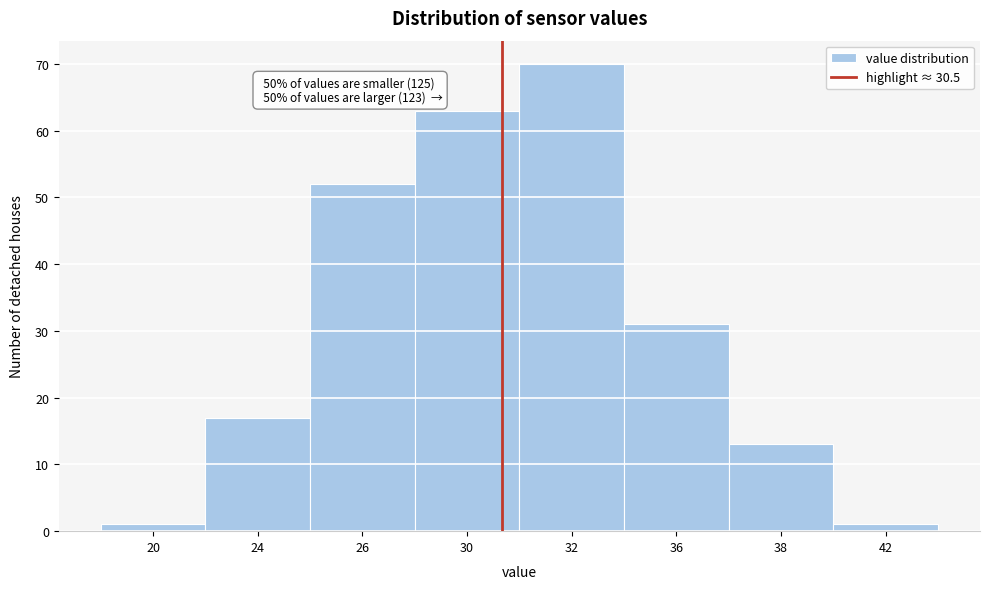

Reading left to right, what are all the values shown in this chart?

20=1	24=17	26=52	30=63	32=70	36=31	38=13	42=1